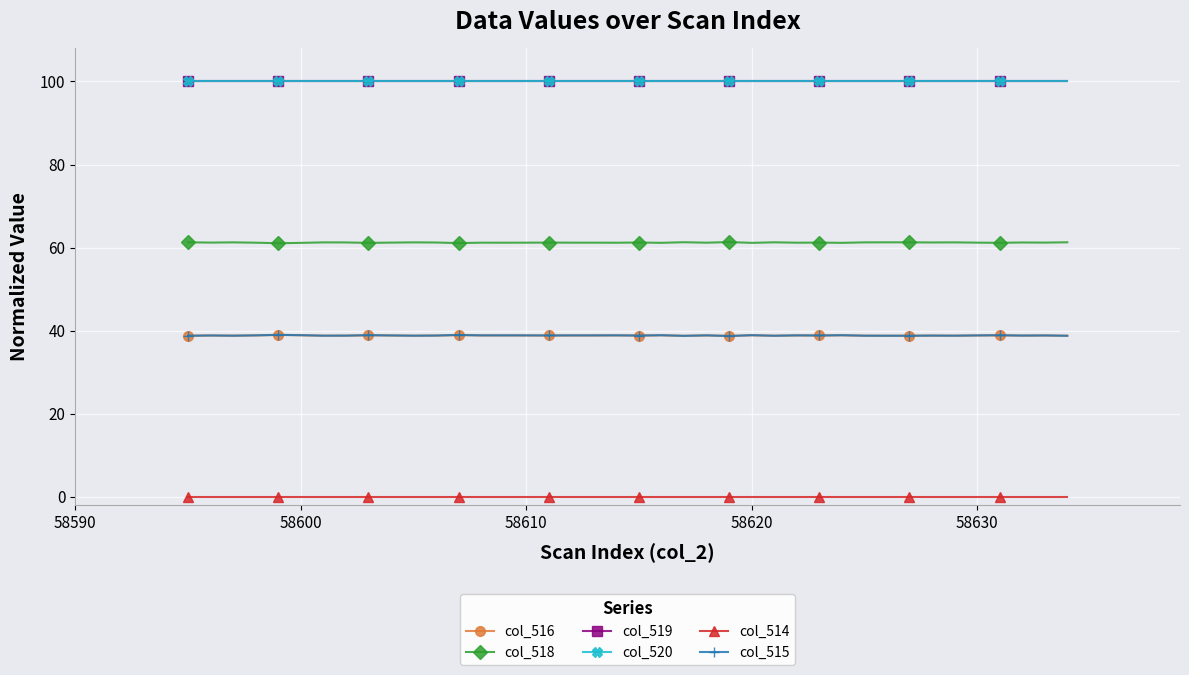

True or false: col_518 has more than 0 points higher than both neighbors.

True